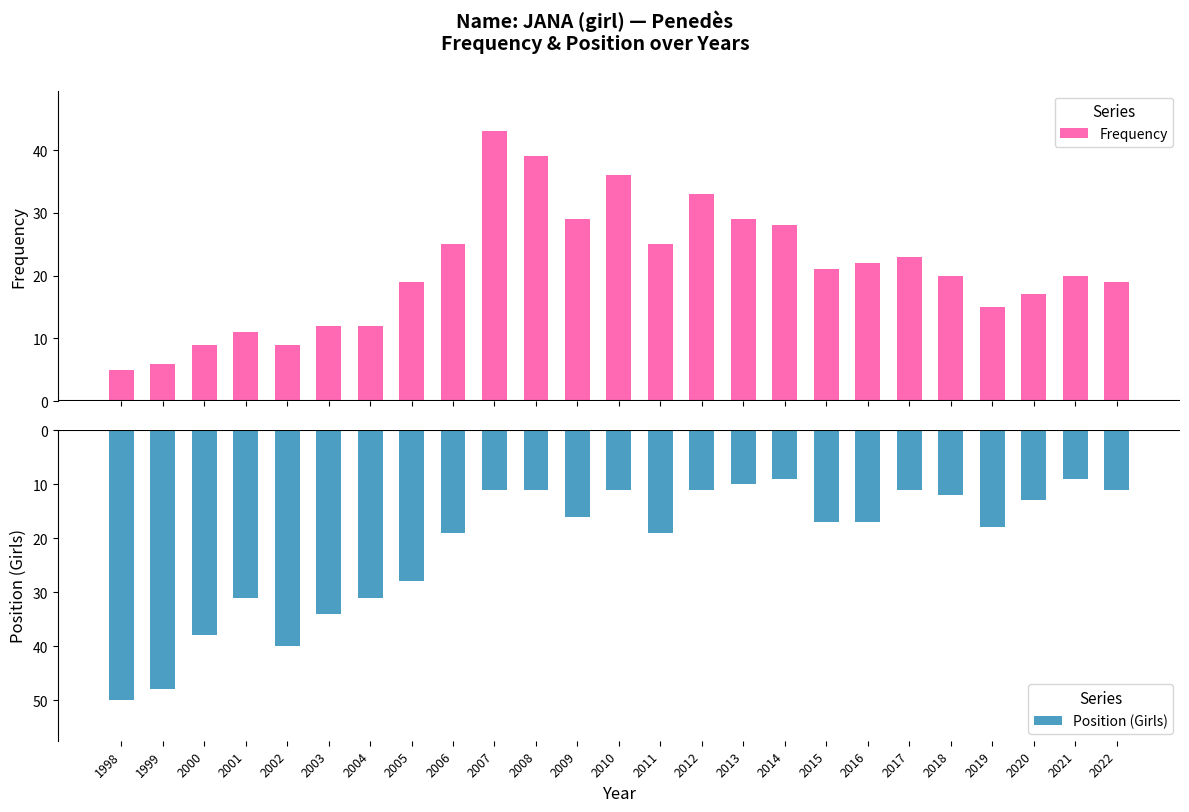

What is the value of the Position (Girls) bar at the 4th from the left?

-31